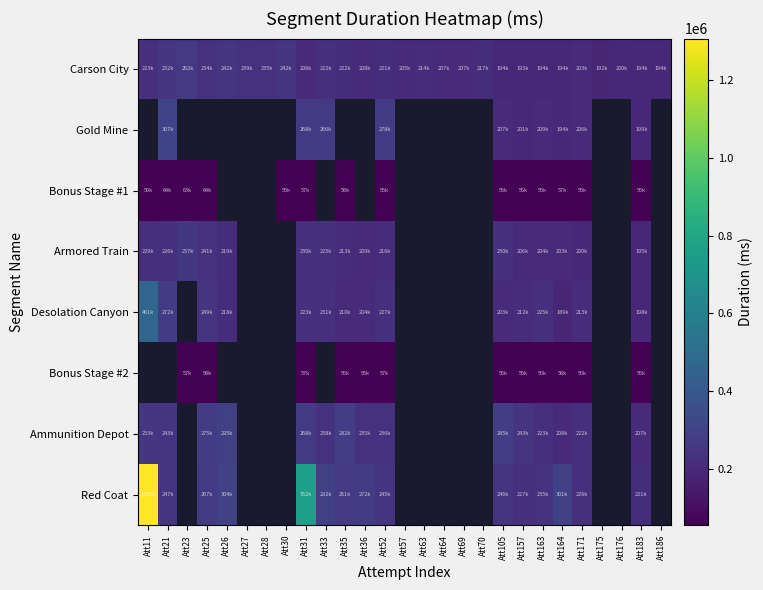

What is the total value across all series at Att52?

1539169.0